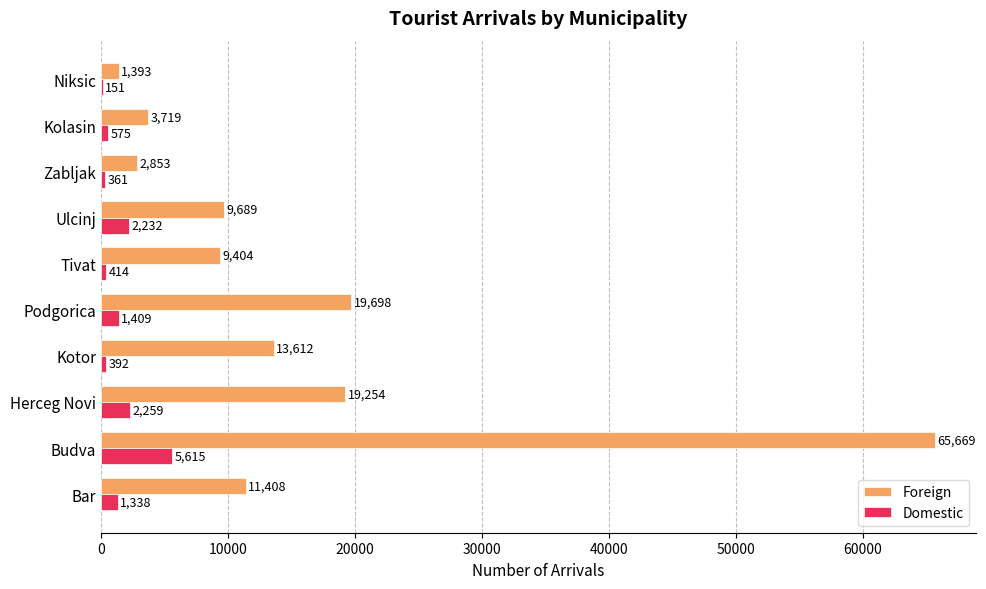

Between Bar and Podgorica, which series saw the biggest shift?

Foreign